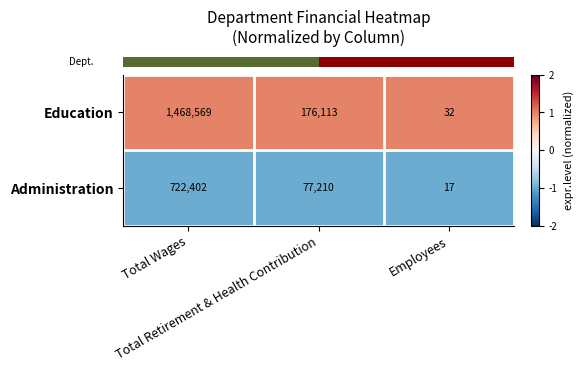

Which series has the largest total across all categories?

Education